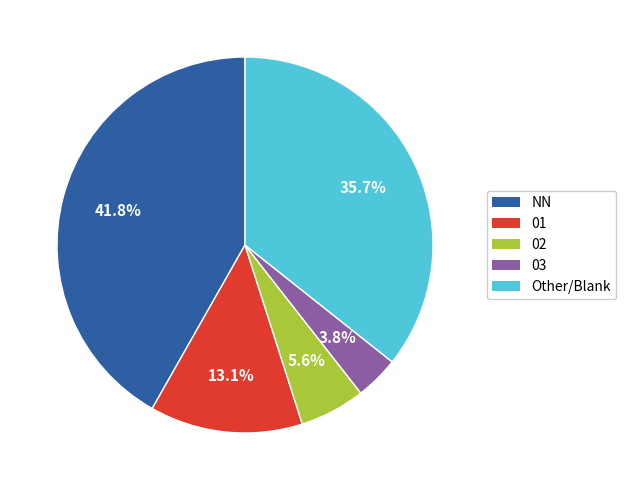

Is the sum of 03 and 02 greater than half?

No